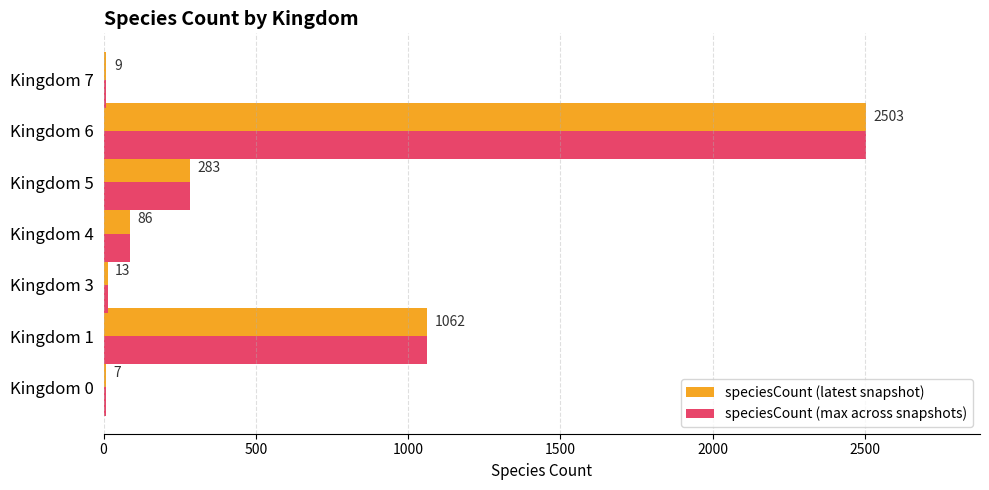

What is the sum of all speciesCount (max across snapshots) values?

3963